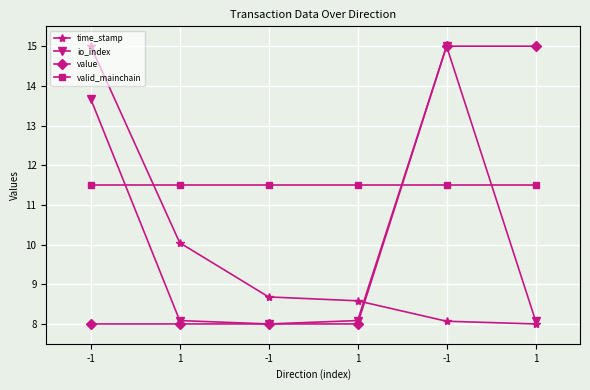

Count the number of categories in the chart.

6